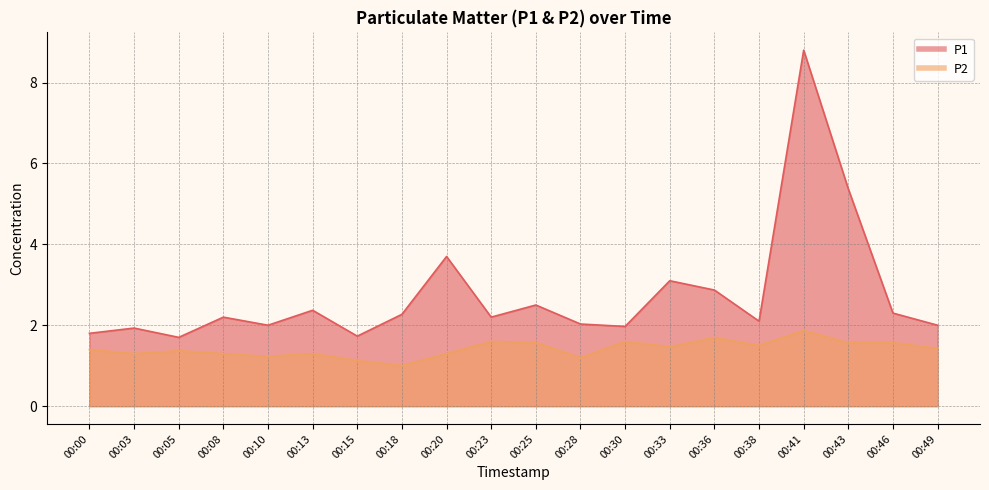

The value of P2 at 00:18 is 1.0. True or false?

True